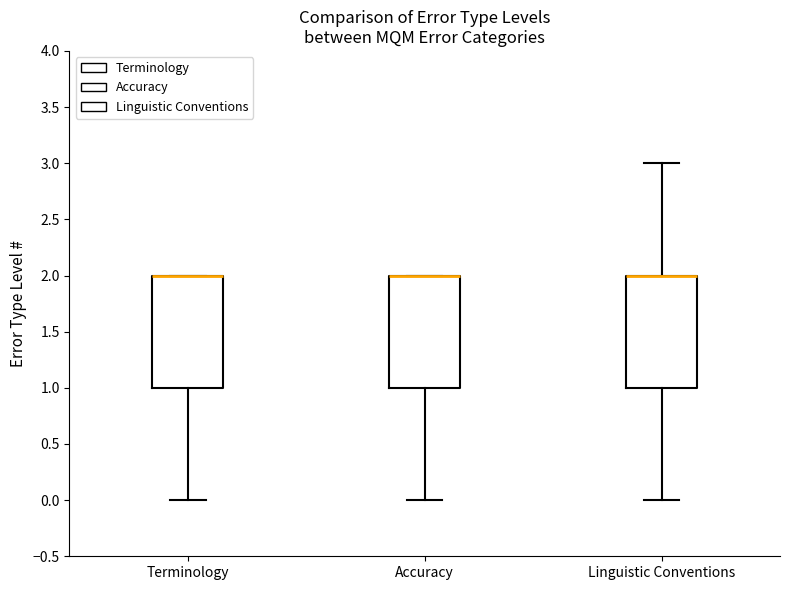

Where is the lower edge of the box for Accuracy on the y-axis? The values are not printed on the chart, so give them approximately, as read against the axis.

1